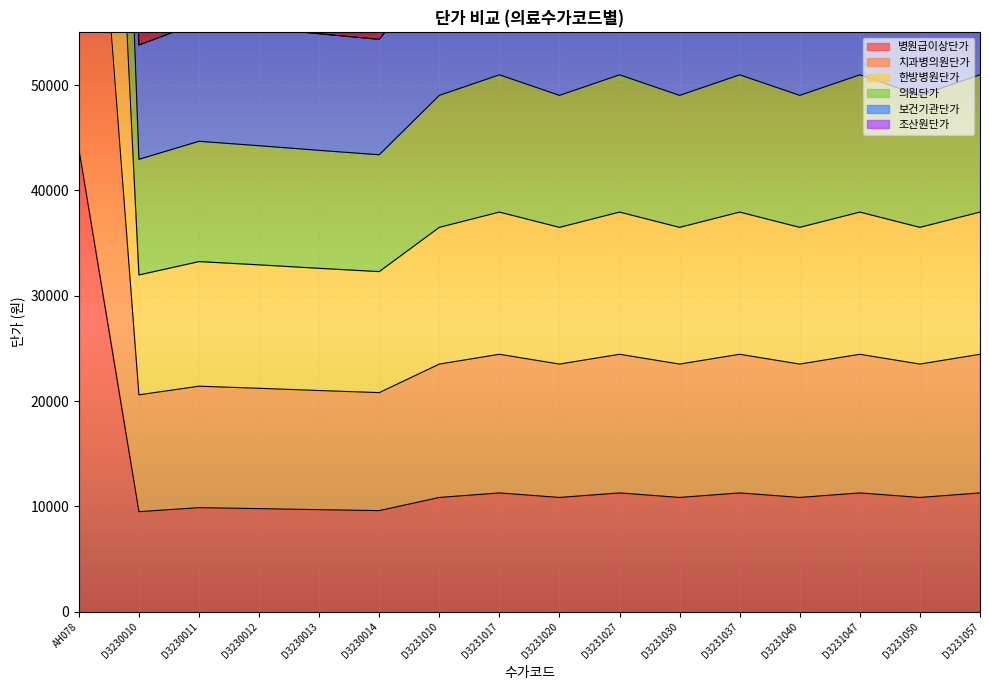

What is the smallest value displayed?

9500